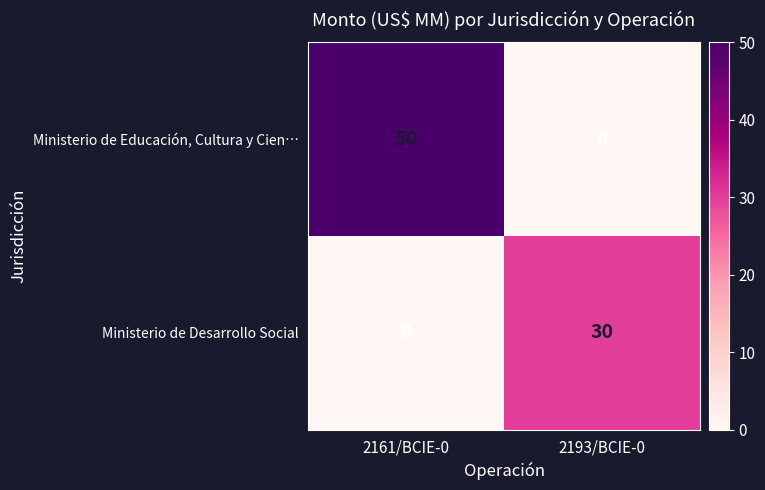

The Ministerio de Educación, Cultura y Cien… series shows 0 at 2193/BCIE-0. True or false?

True